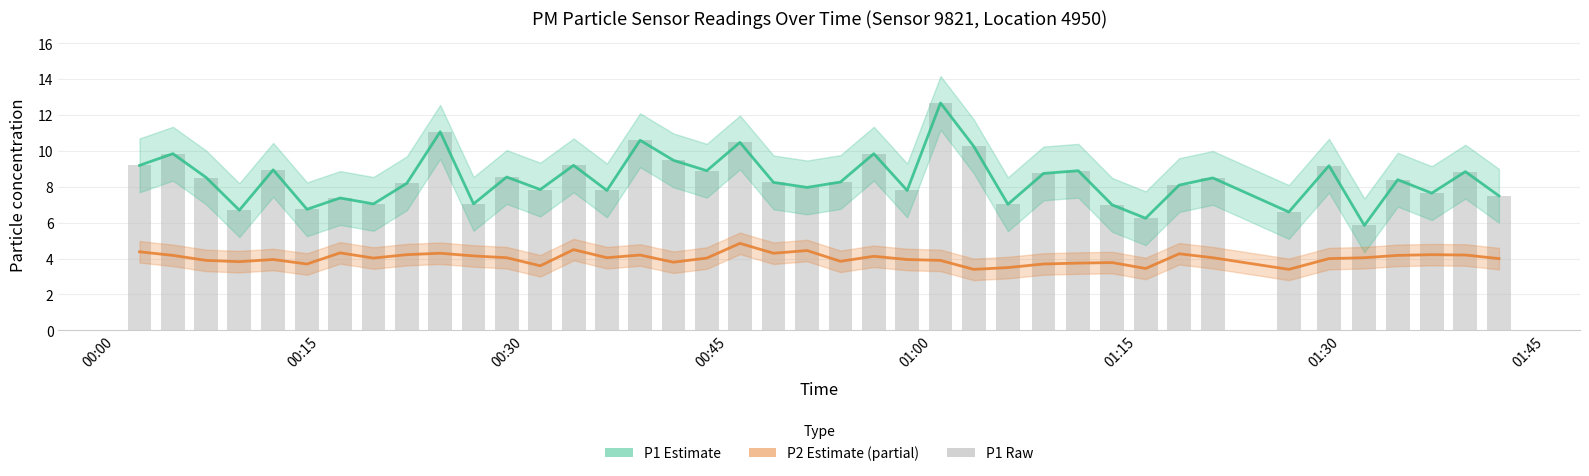

What is the difference between the second highest and second lowest values in the P1 series?

4.8